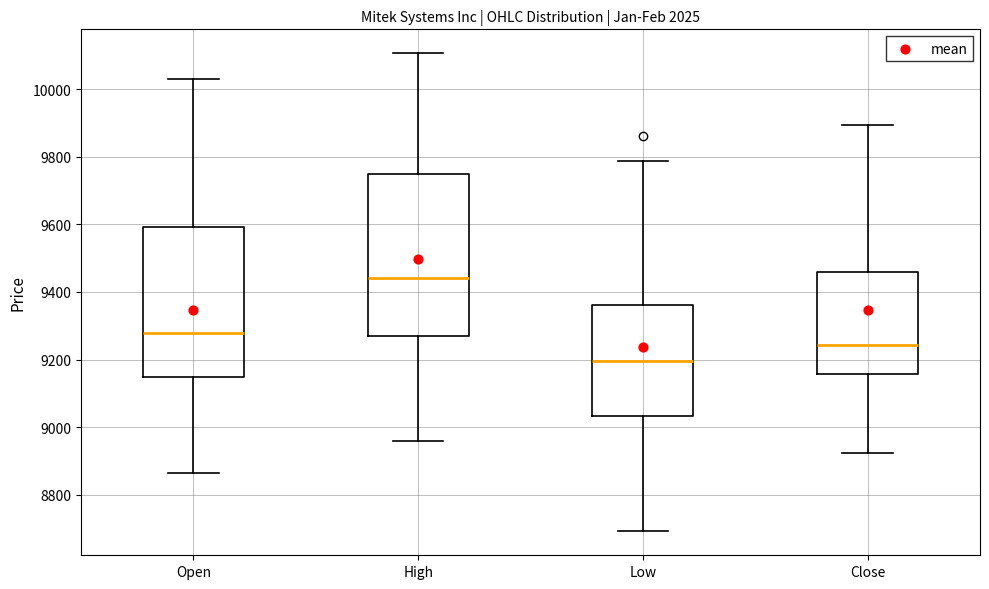

Where does the lower whisker of the box for Open end on the y-axis? The values are not printed on the chart, so give them approximately, as read against the axis.

8860